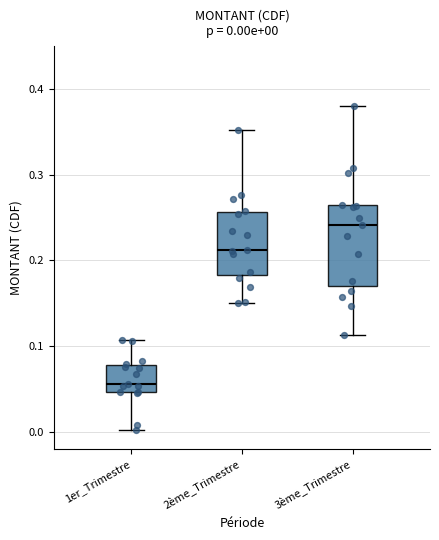

Which box's median line is the lowest?

1er_Trimestre